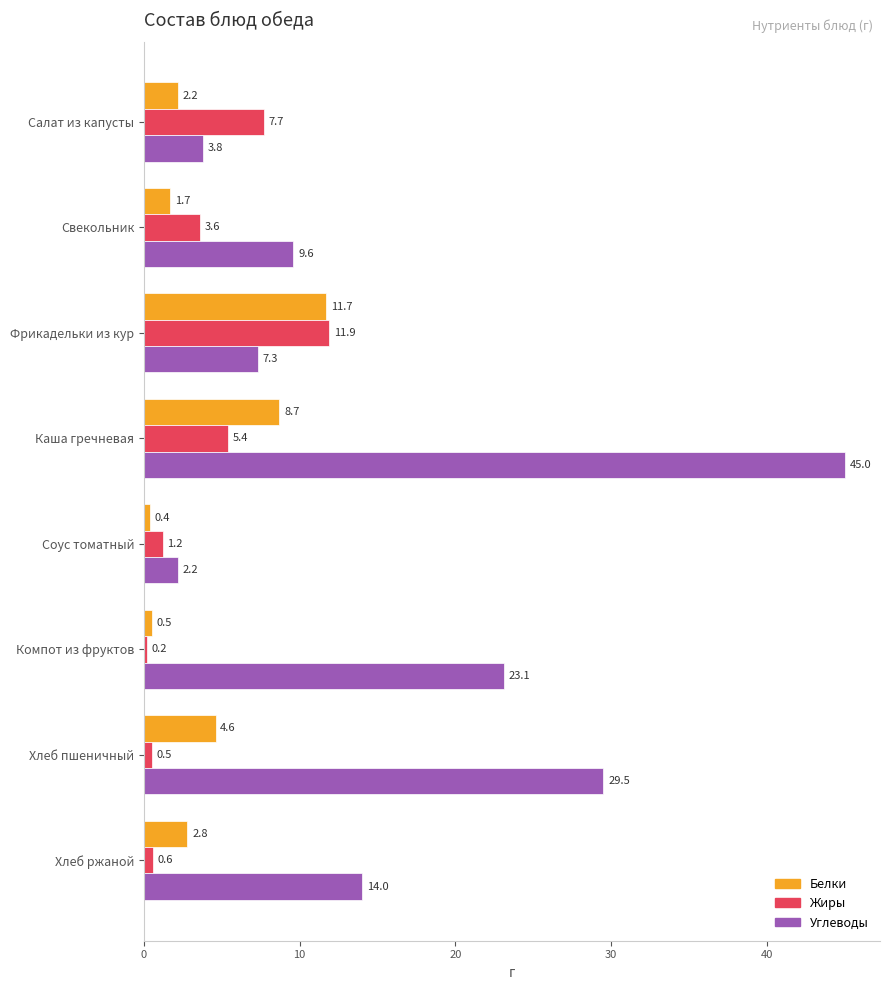

Rank the series at Фрикадельки из кур from lowest to highest value.

Углеводы, Белки, Жиры